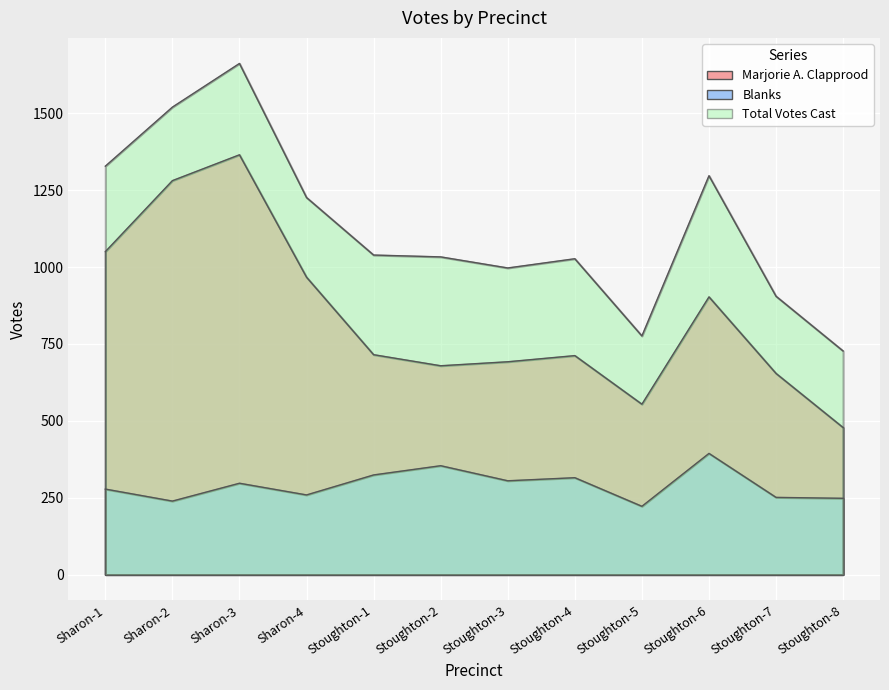

Is the value of Marjorie A. Clapprood at Sharon-1 greater than the value of Total Votes Cast at Stoughton-3?

Yes